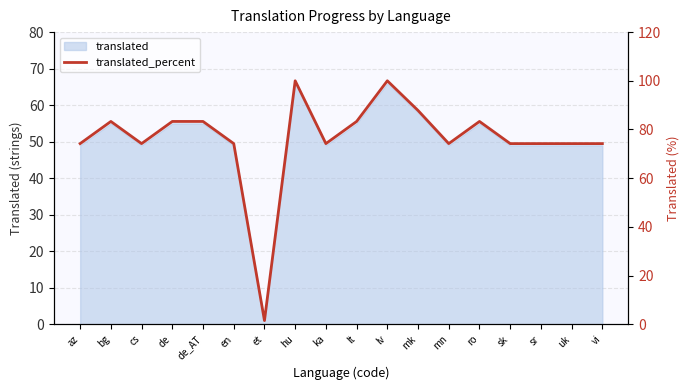

Which has a higher value, cs or lt?

lt